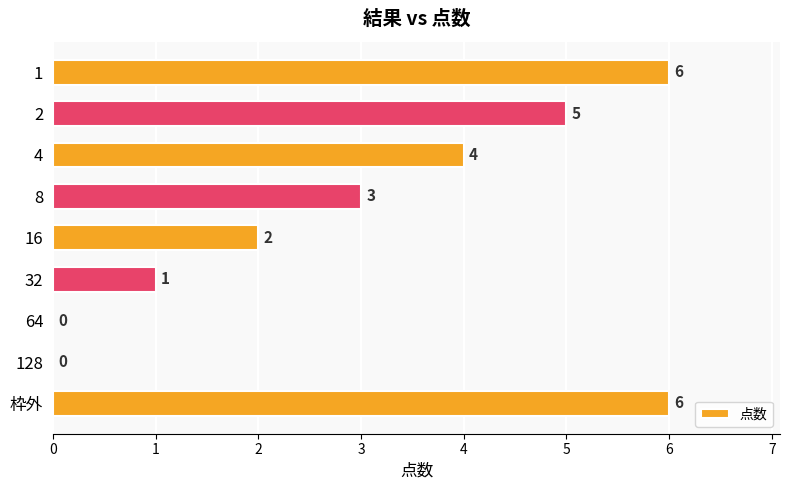

What is the sum of all values?

27